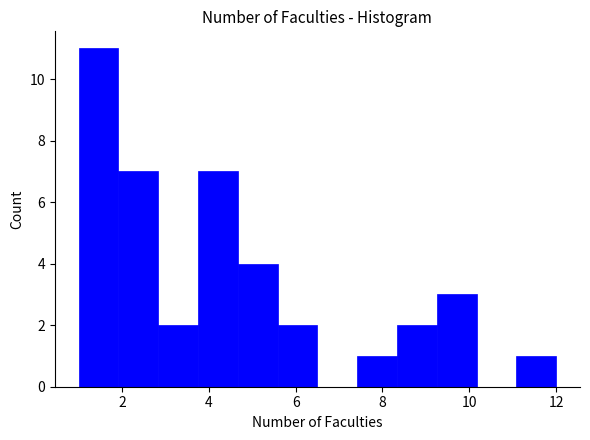

How tall is the bar that spans 1.0 to 2.0 on the x-axis? Neither the bar edges nor the heights are printed on the chart, so give them approximately, as read against the axes.

11